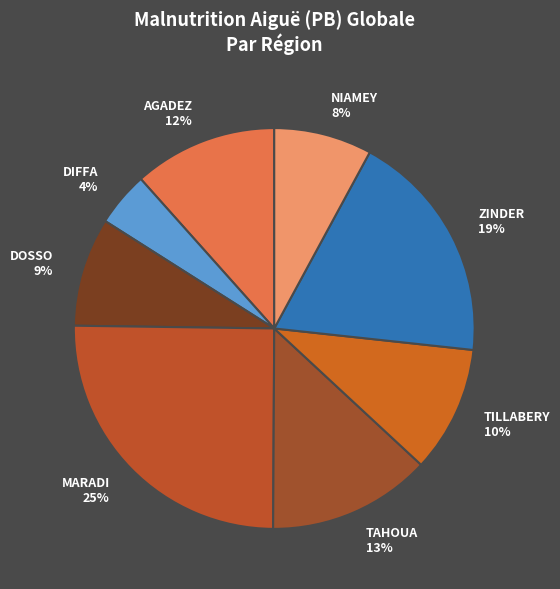

To the nearest percent, what is the combined percentage of DIFFA and DOSSO?

13%